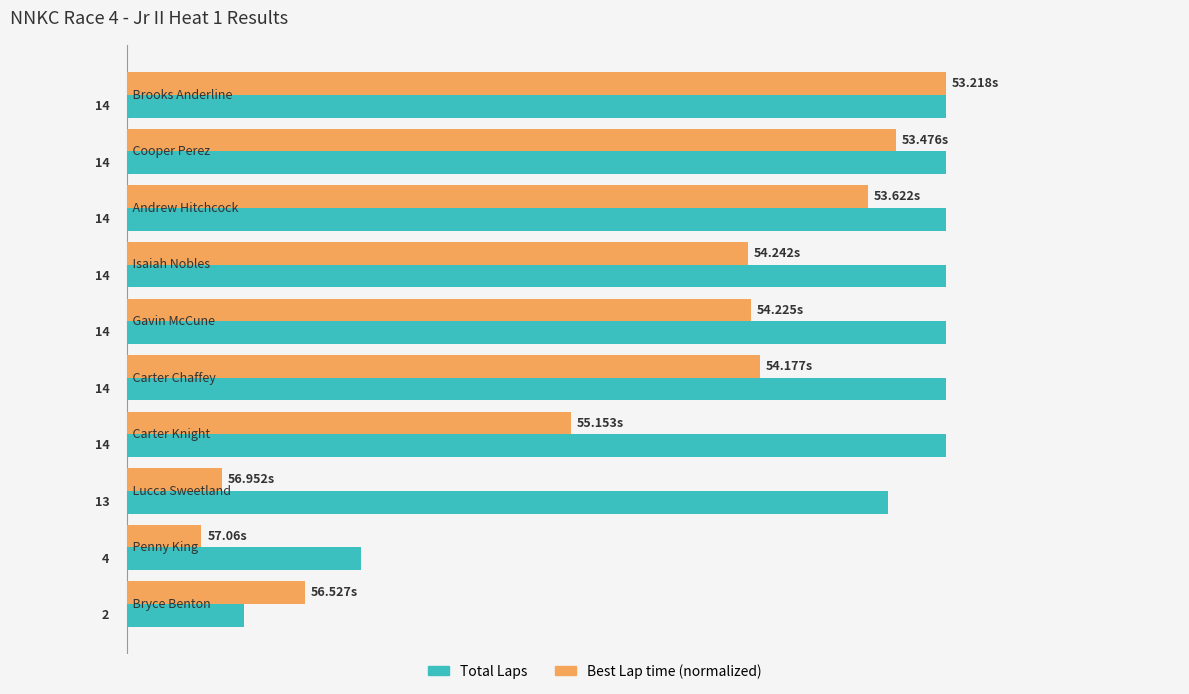

Which series has the largest total across all categories?

Total Laps